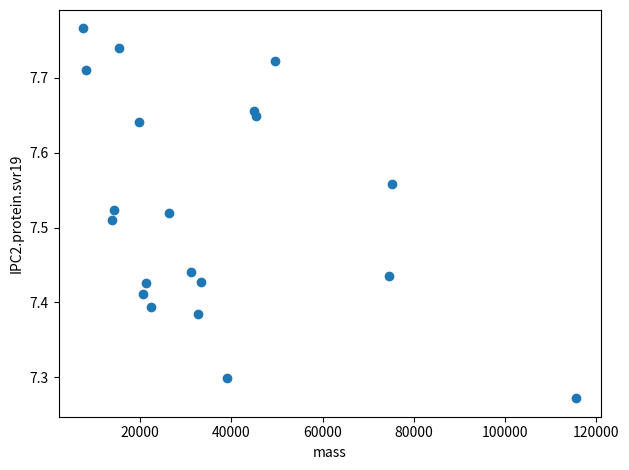

What is the range of X values (max minus min)?

108131.6